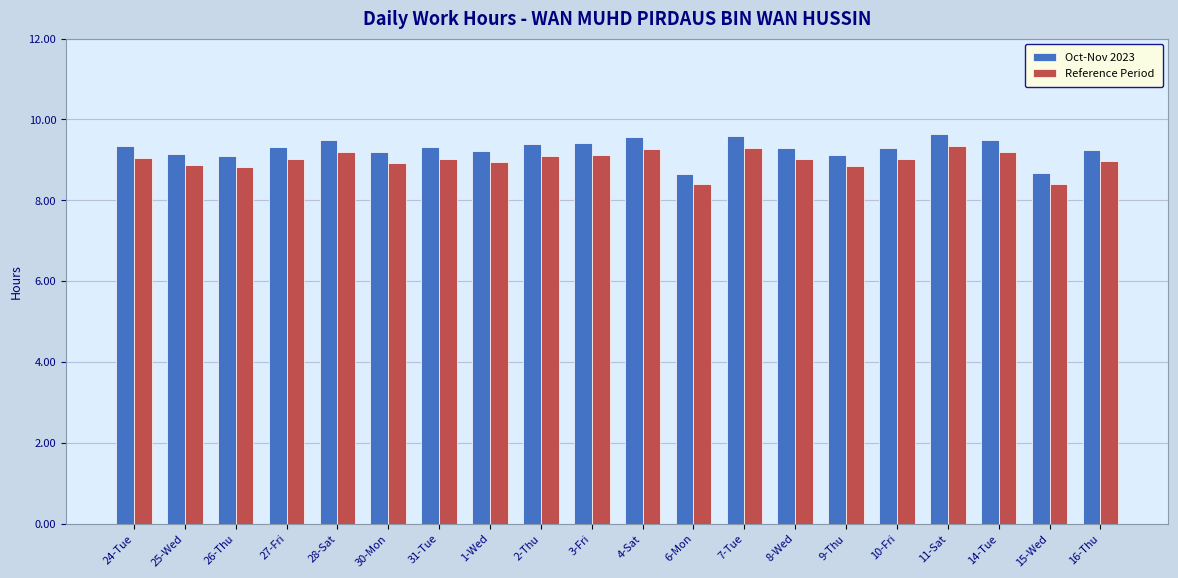

What is the minimum value shown in the chart?

8.4